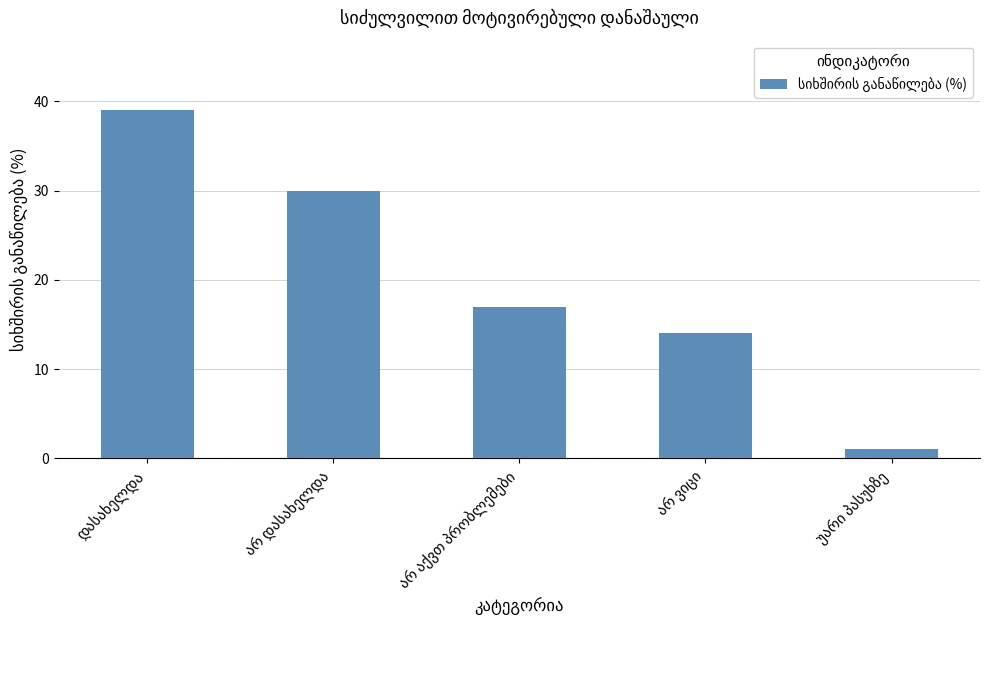

How many distinct data groups are displayed?

1